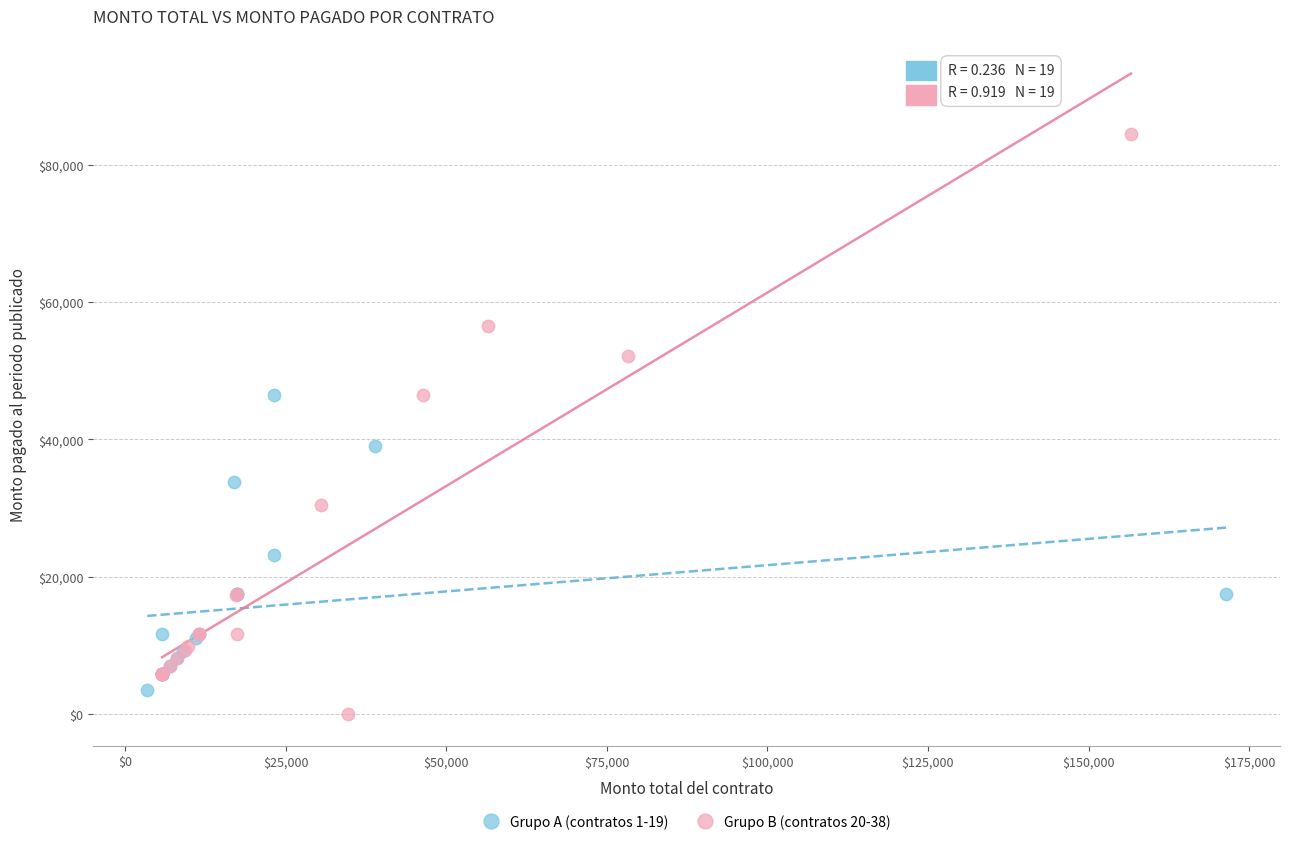

Which series reaches the minimum Y coordinate?

Grupo B (contratos 20-38)